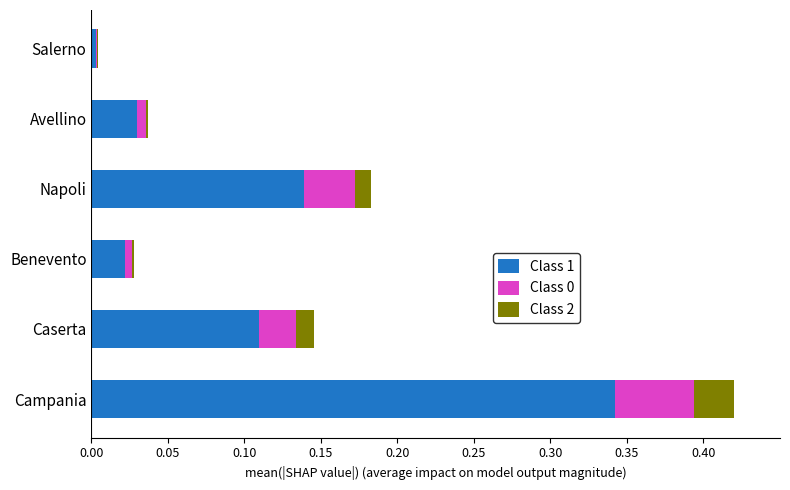

The Class 1 series shows 0.0 at Benevento. True or false?

True